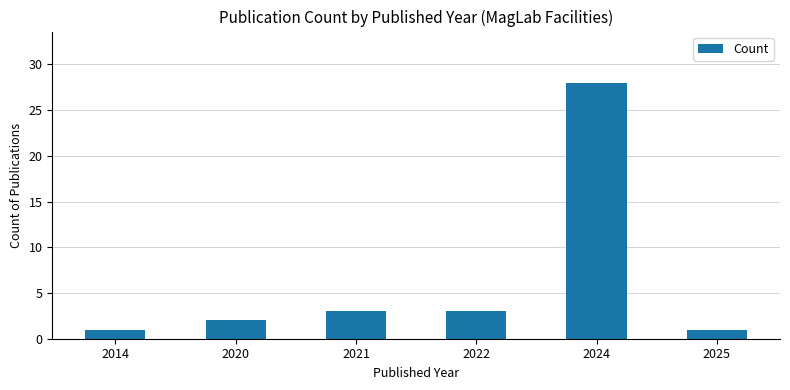

How many data points are less than 3?

3